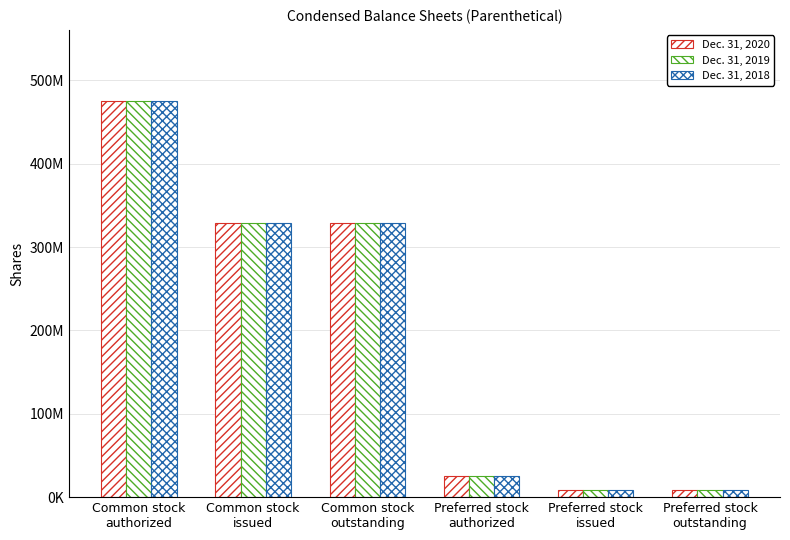

What is the difference between the maximum and minimum values in the Dec. 31, 2019 series?

467000000